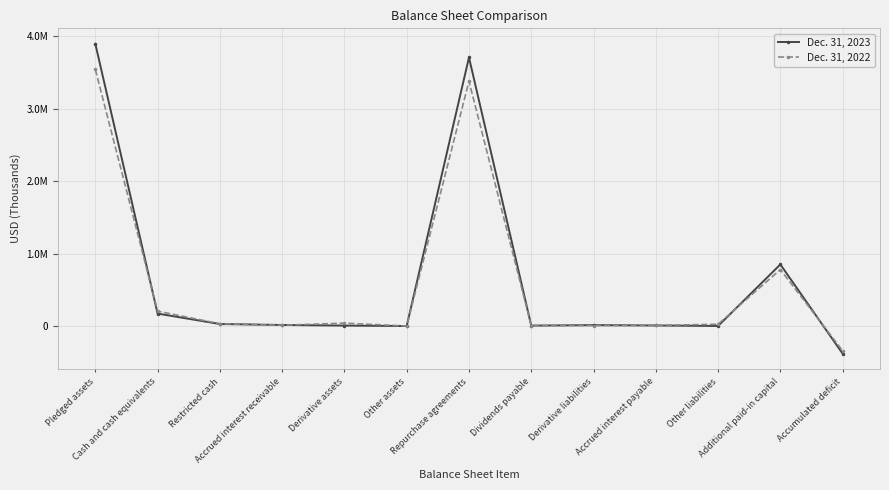

What is the difference between the highest and lowest values at Derivative assets?

33752